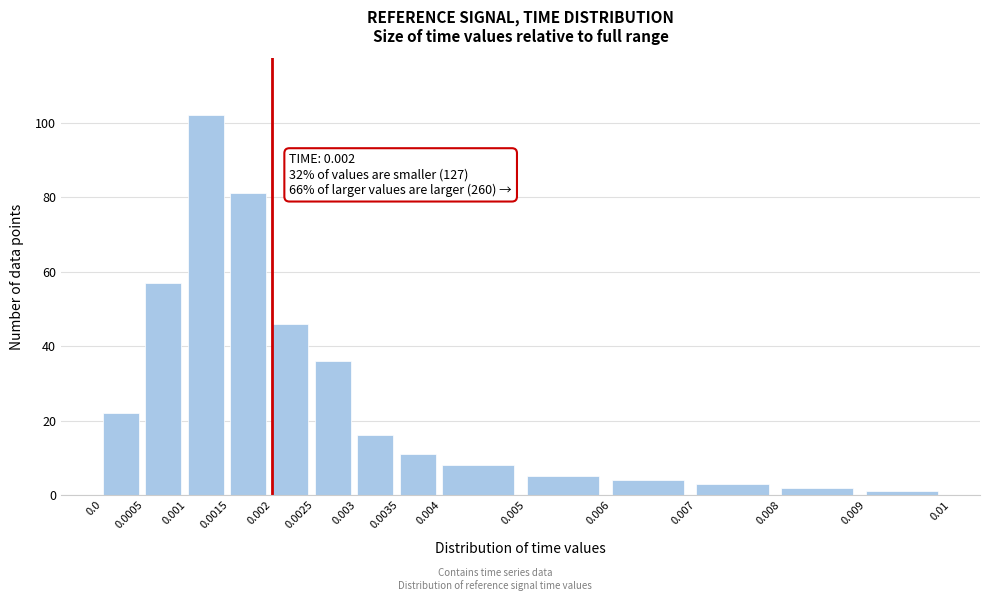

Reading right to left, transcribe all the data shown in this chart.

0.009=1	0.008=2	0.007=3	0.006=4	0.005=5	0.004=8	0.0035=11	0.003=16	0.0025=36	0.002=46	0.0015=81	0.001=102	0.0005=57	0.0=22